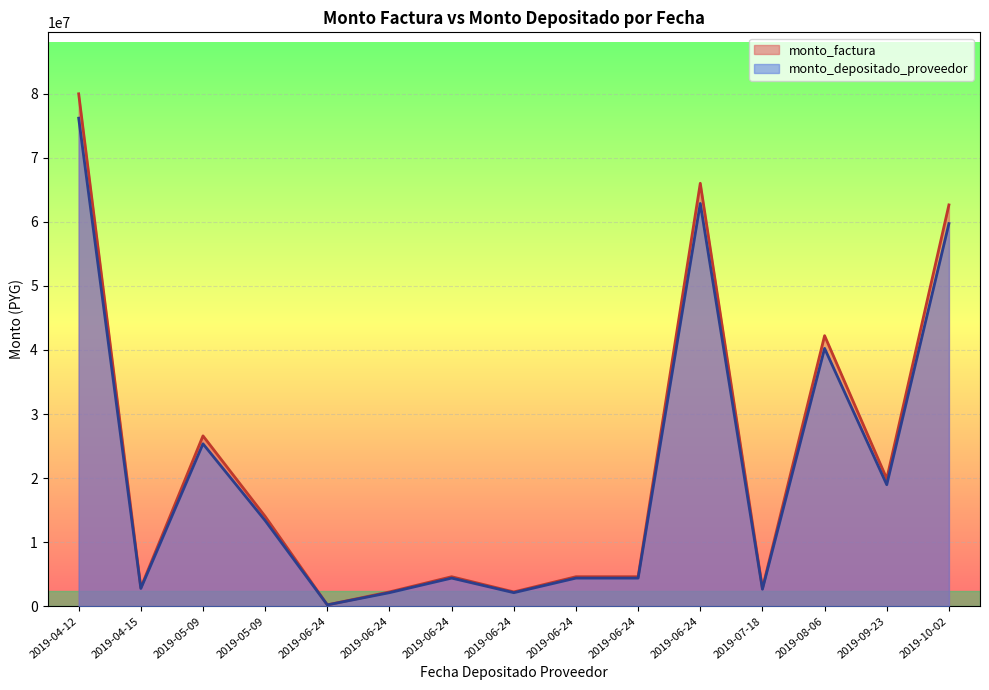

At which category does monto_factura reach its first local valley?

2019-04-15